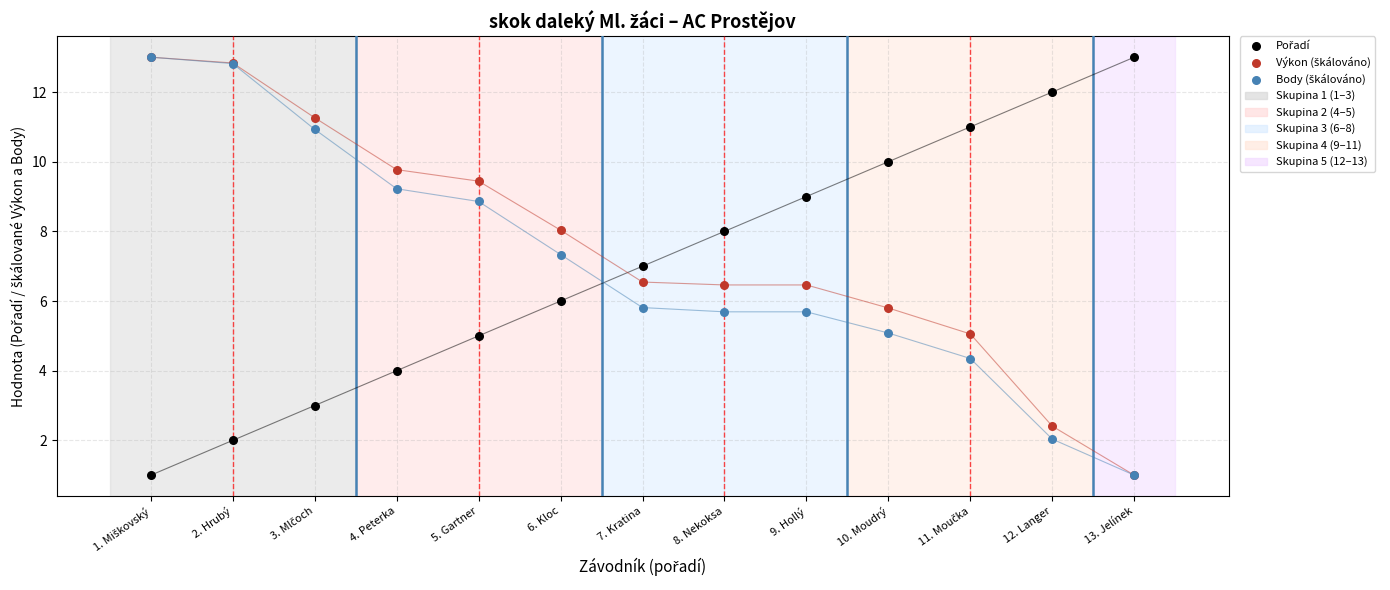

Which series has the largest Y range (max minus min)?

Pořadí